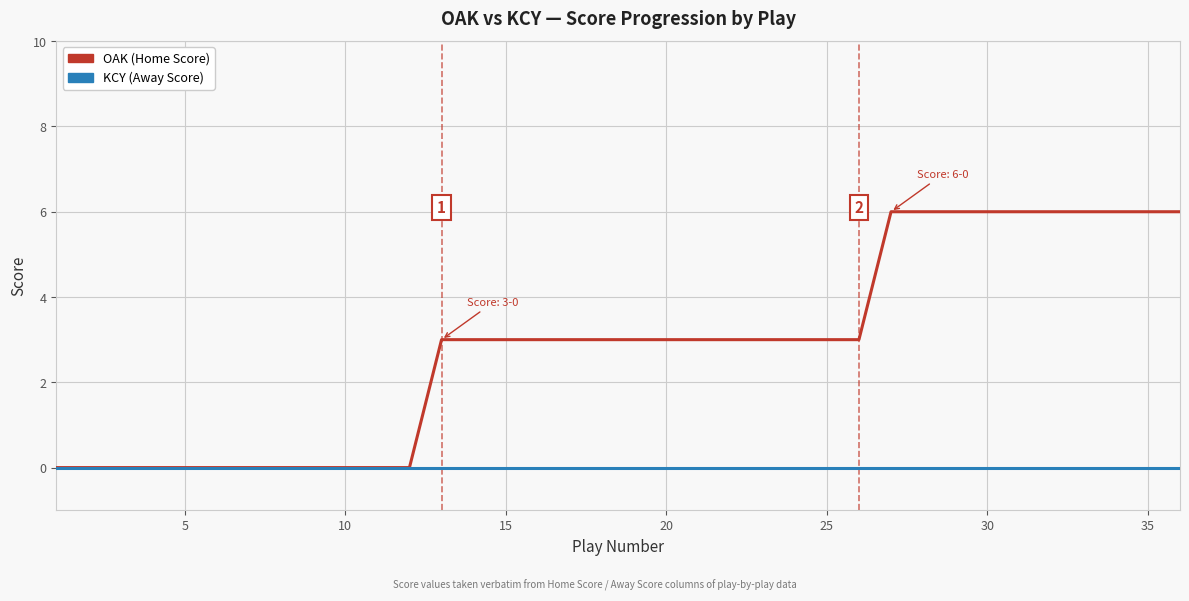

Which series has the widest spread of values?

OAK (Home Score)